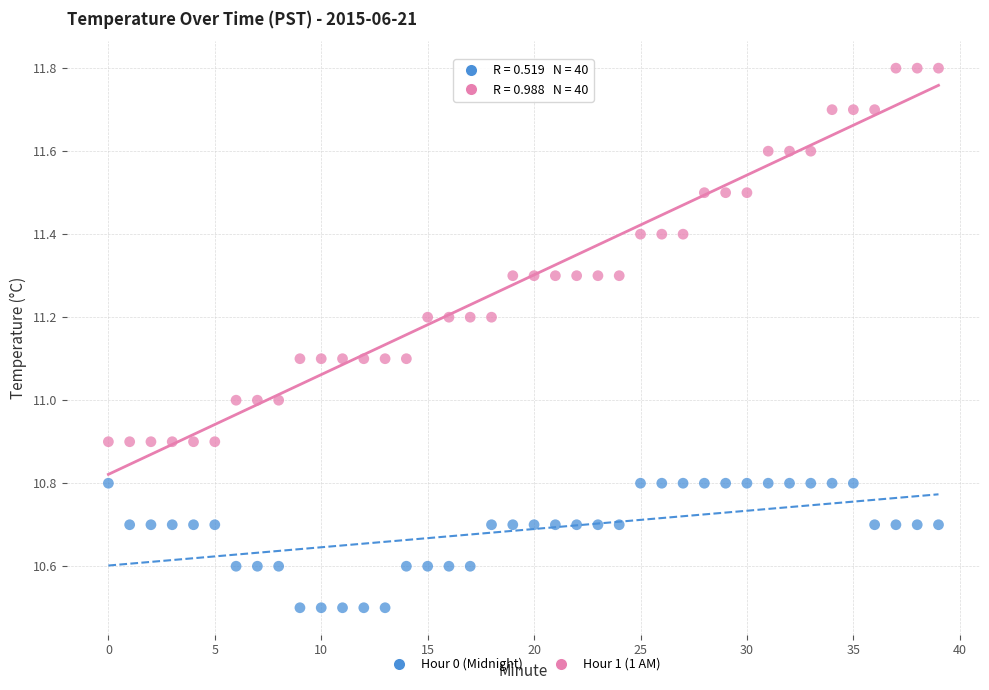

Across all data points, what is the range of Y values (max minus min)?

1.3